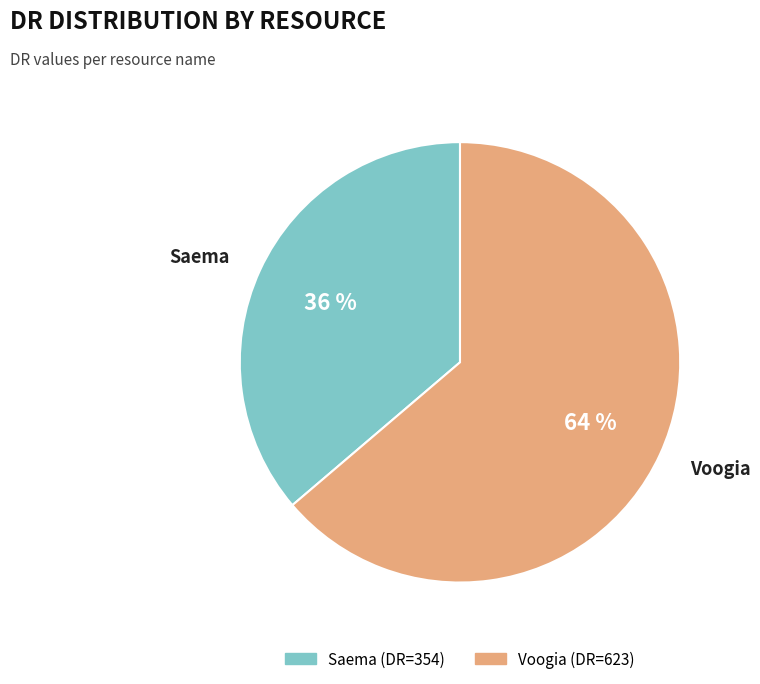

Between Saema and Voogia, which is larger?

Voogia